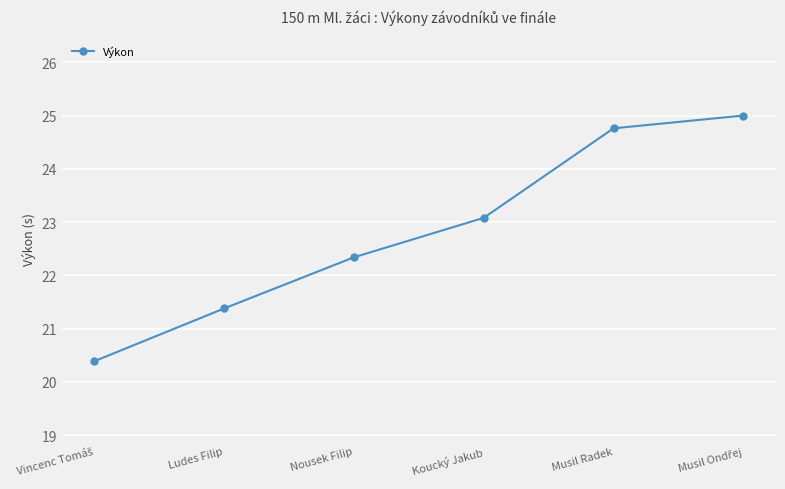

True or false: the data has more than 1 interior local peaks.

False